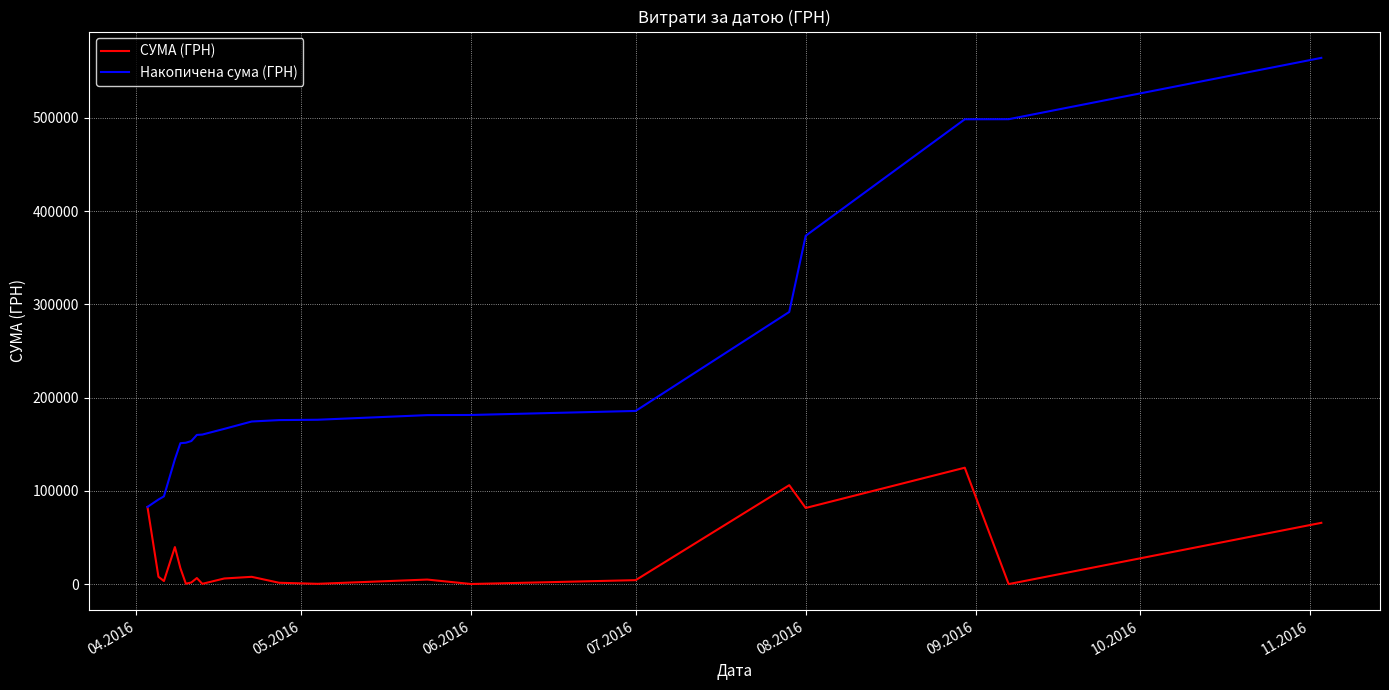

Which series has the largest total across all categories?

Накопичена сума (ГРН)